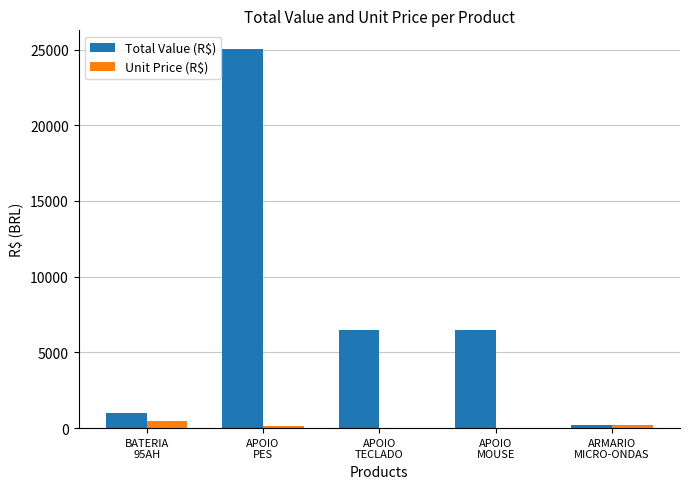

What is the sum of all Unit Price (R$) values?

904.6